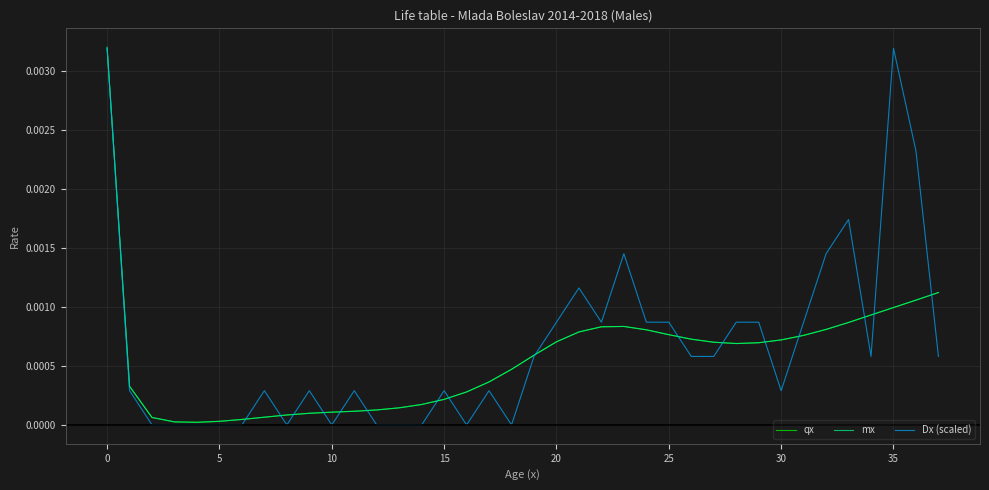

Which series has the widest spread of values?

Dx (scaled)